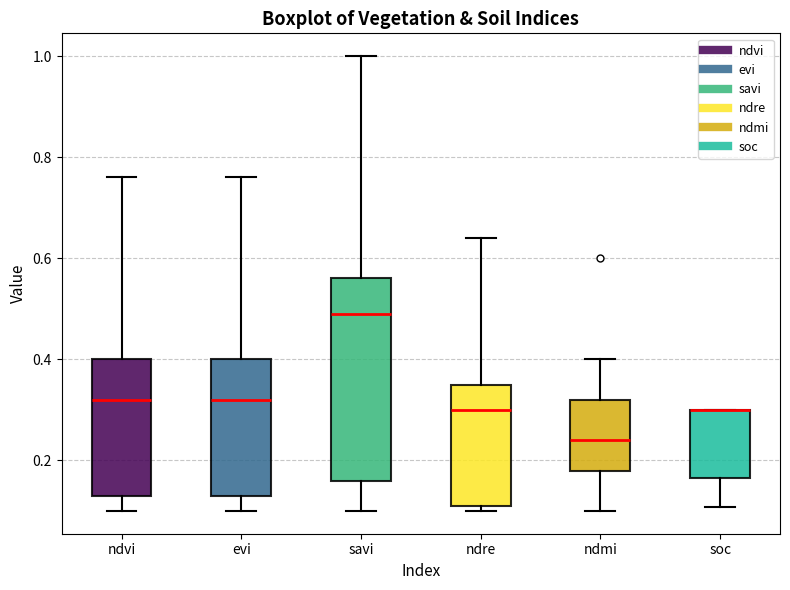

Reading left to right, transcribe this box plot: for each box, give where its median line is, the range the box spans, and where its two whiskers end, as read against the y-axis. The values are not printed on the chart, so give them approximately, as read against the axis.

ndvi: median 0.32, box 0.14 to 0.40, whiskers 0.10 to 0.76
evi: median 0.32, box 0.14 to 0.40, whiskers 0.10 to 0.76
savi: median 0.50, box 0.16 to 0.56, whiskers 0.10 to 1.00
ndre: median 0.30, box 0.12 to 0.36, whiskers 0.10 to 0.64
ndmi: median 0.24, box 0.18 to 0.32, whiskers 0.10 to 0.40
soc: median 0.30 (drawn on the box's upper edge), box 0.16 to 0.30, whiskers 0.10 to 0.30